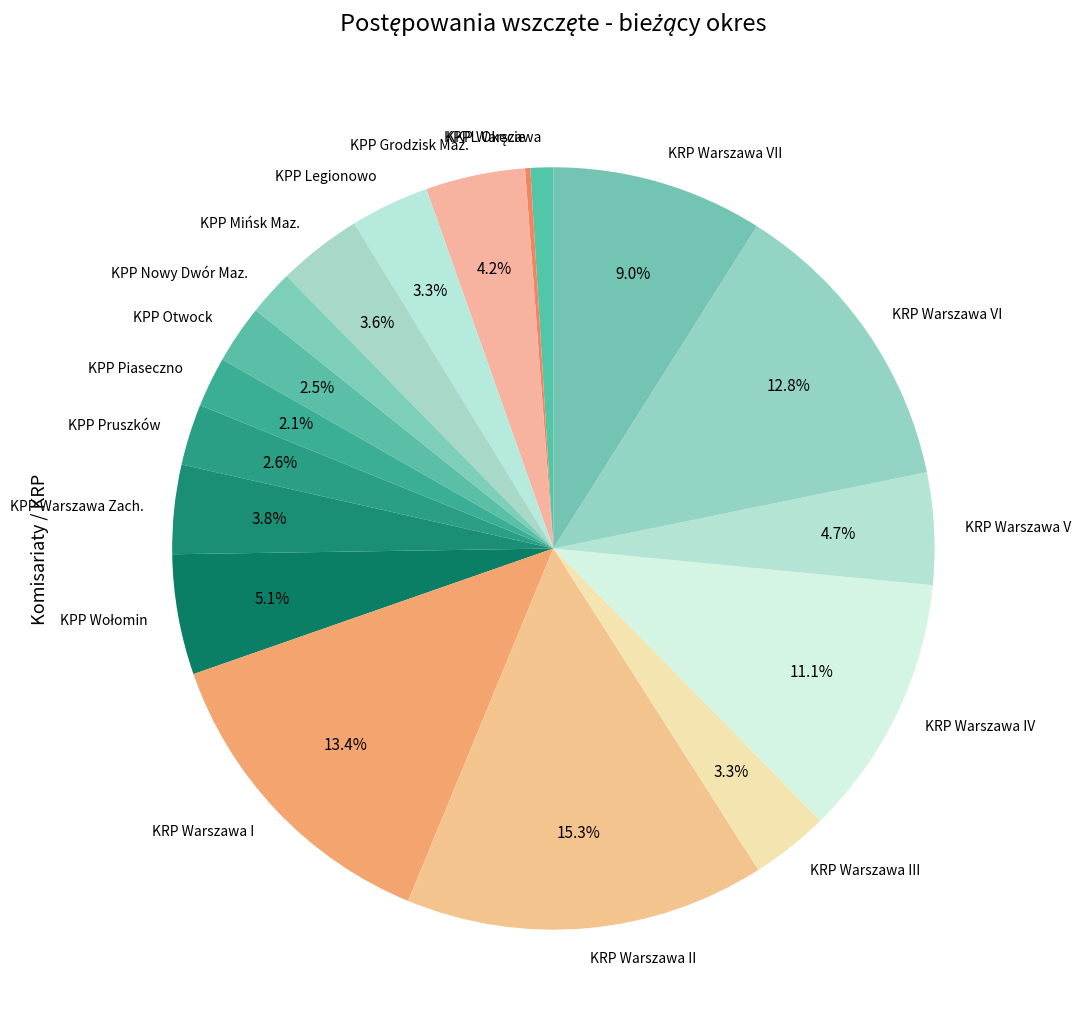

Is there a majority slice in this chart?

No